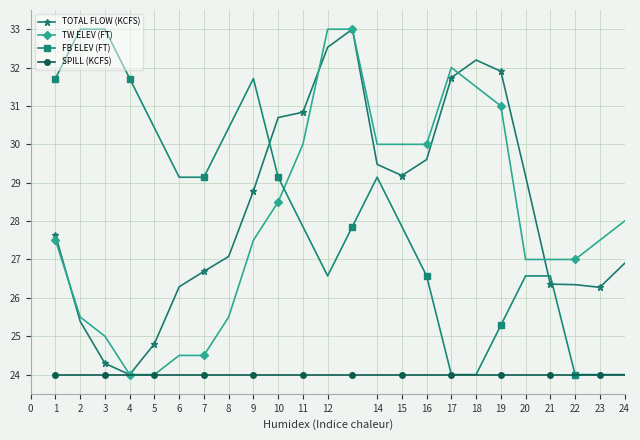

How many intersections are there between FB ELEV (FT) and TOTAL FLOW (KCFS)?

3